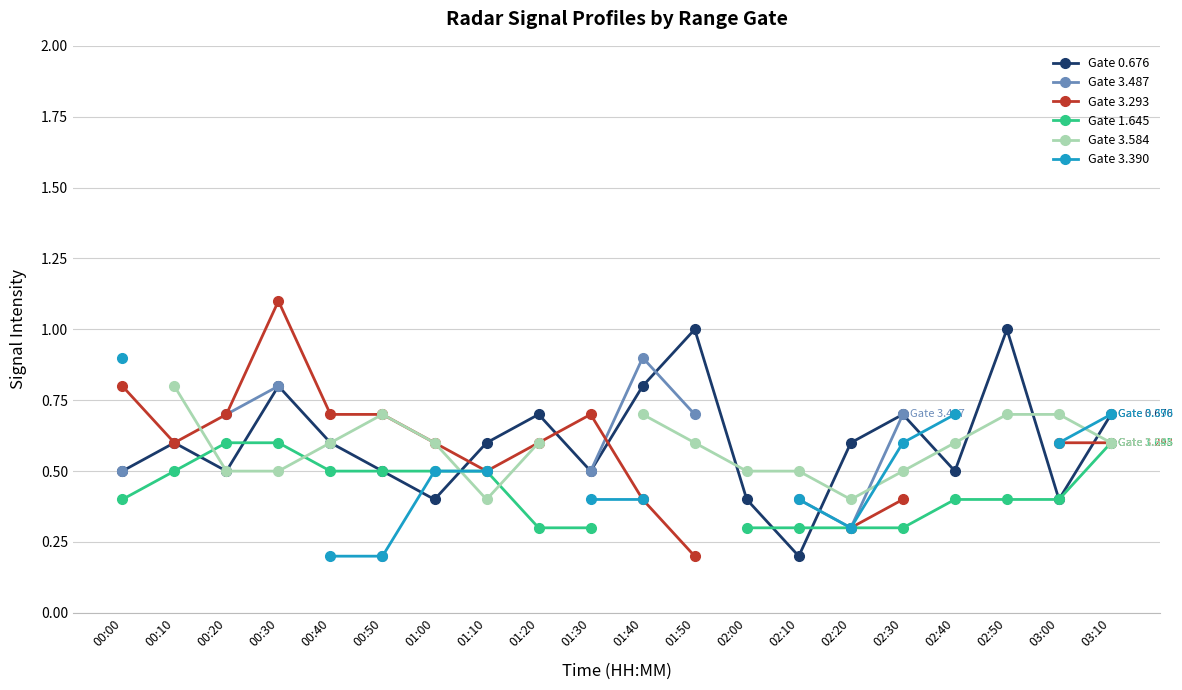

At which category does Gate 3.293 reach its first local peak?

00:30